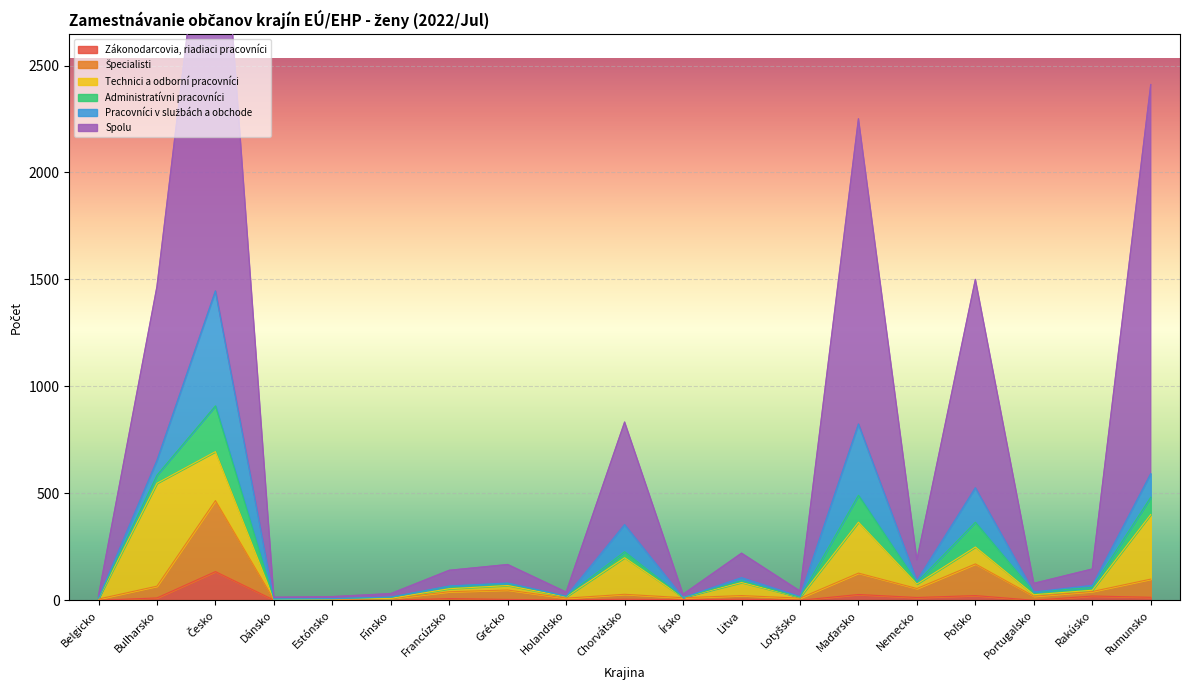

What is the average value of the Spolu series?

702